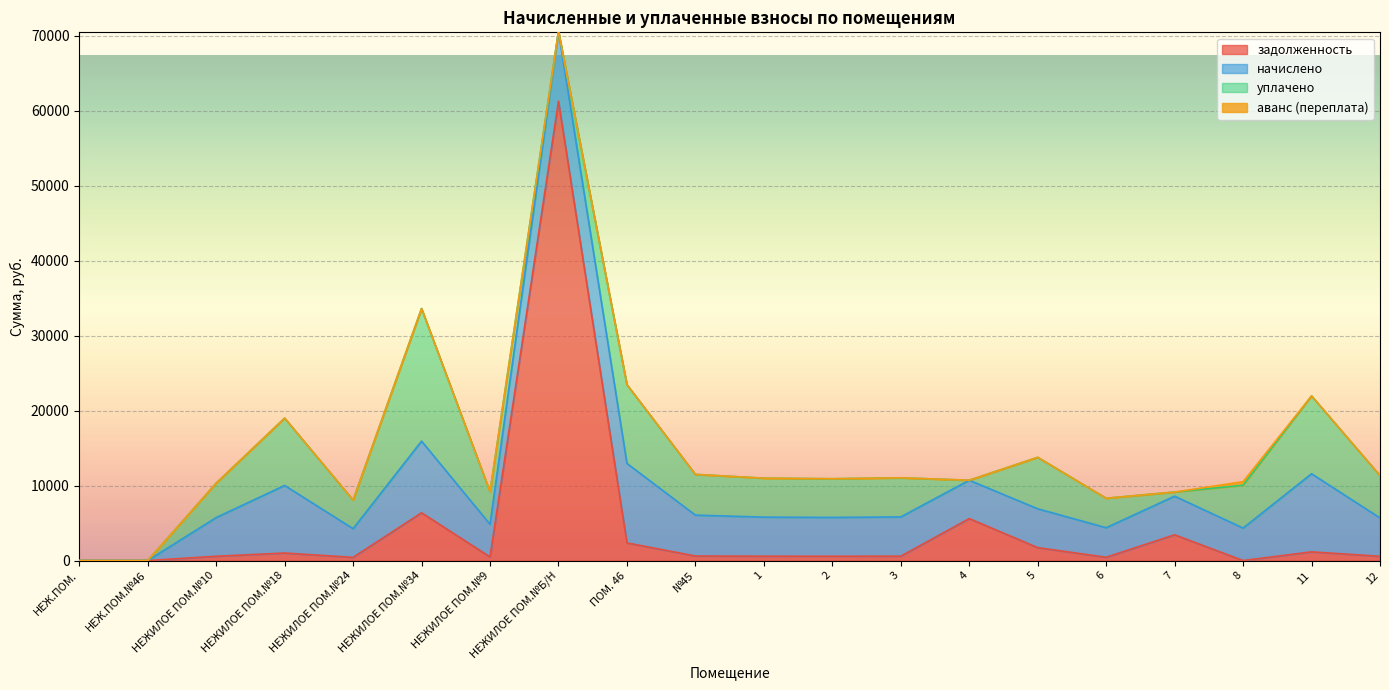

How many values in the задолженность series are below 581?

10